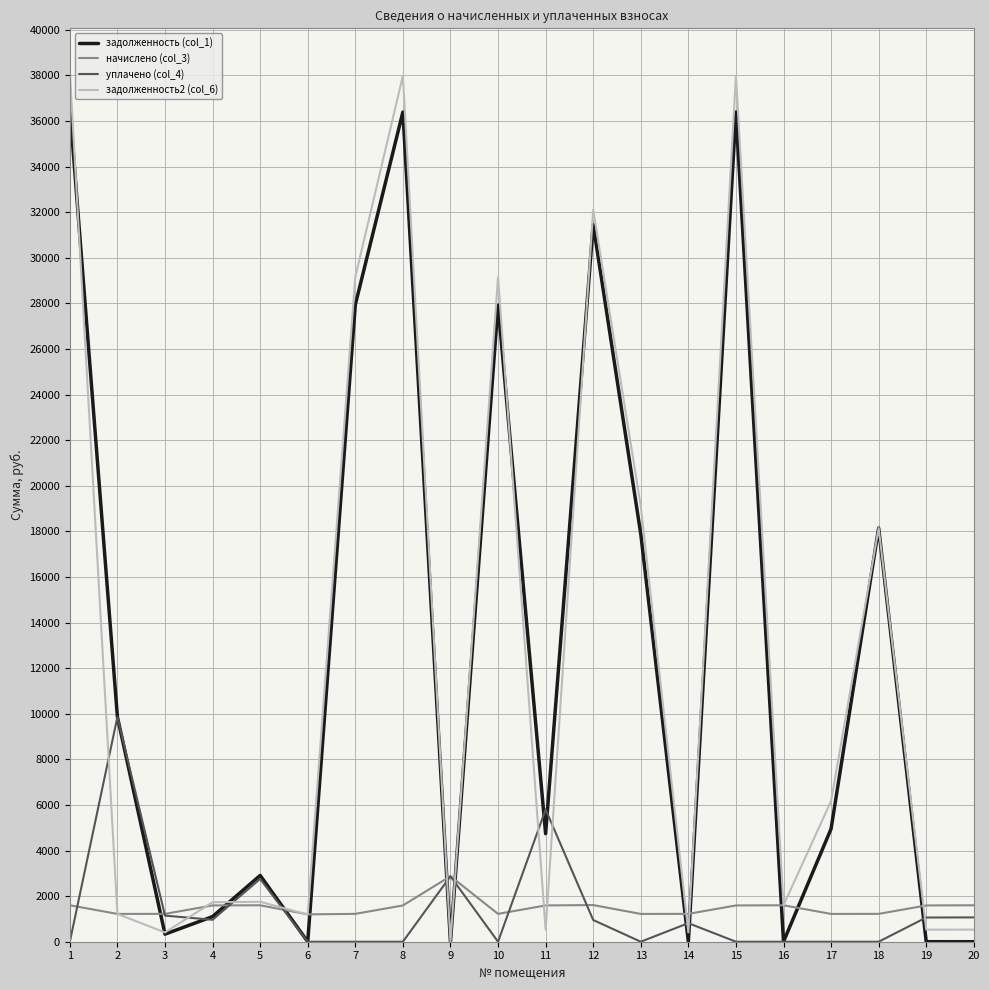

The value of задолженность (col_1) at 16 is 0.0. True or false?

True